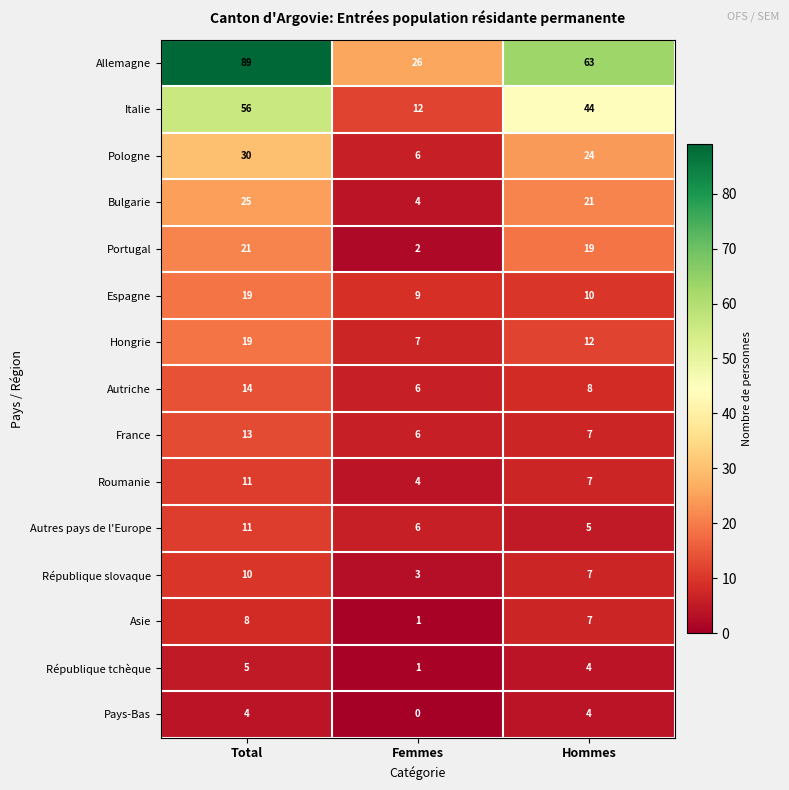

Which series changed the most between Total and Femmes?

Allemagne